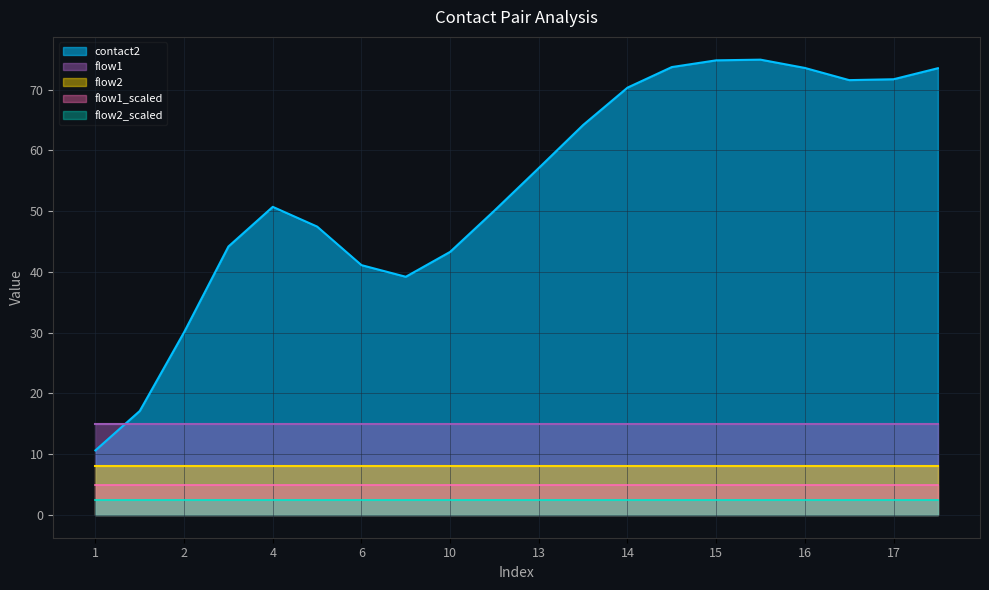

Is it true that flow2 equals 8.0 at 6?

True